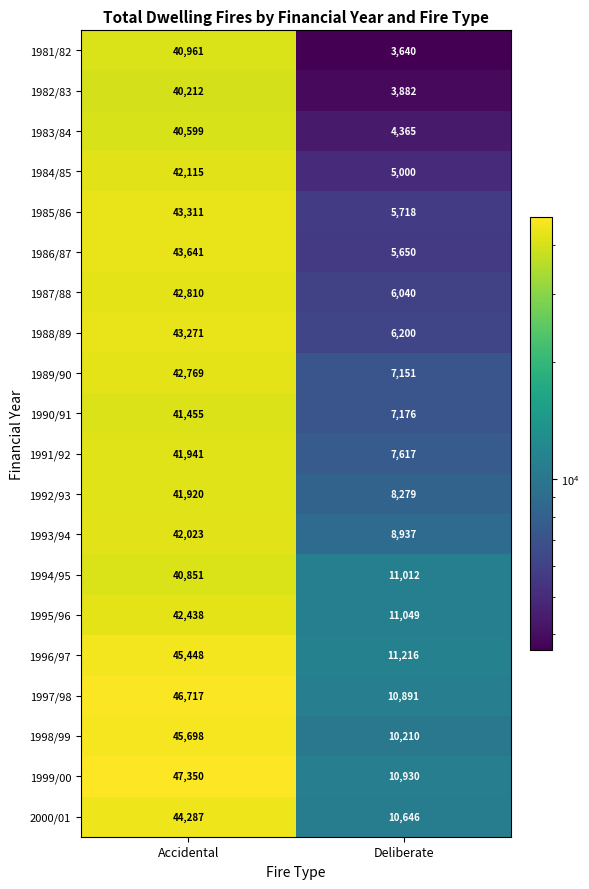

Which series has the largest total across all categories?

1999/00